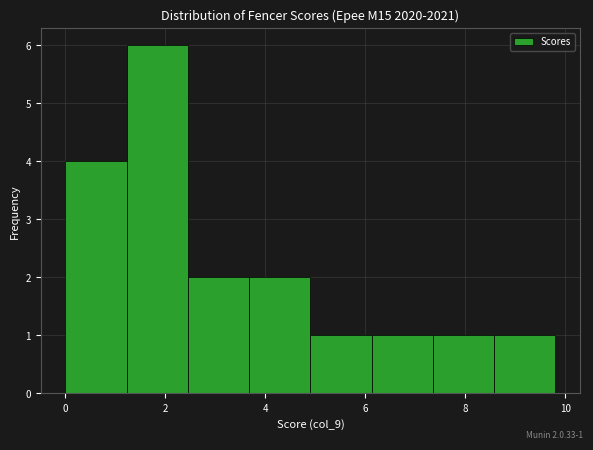

Over which range of the x-axis is the bar tallest?

1.2 to 2.4